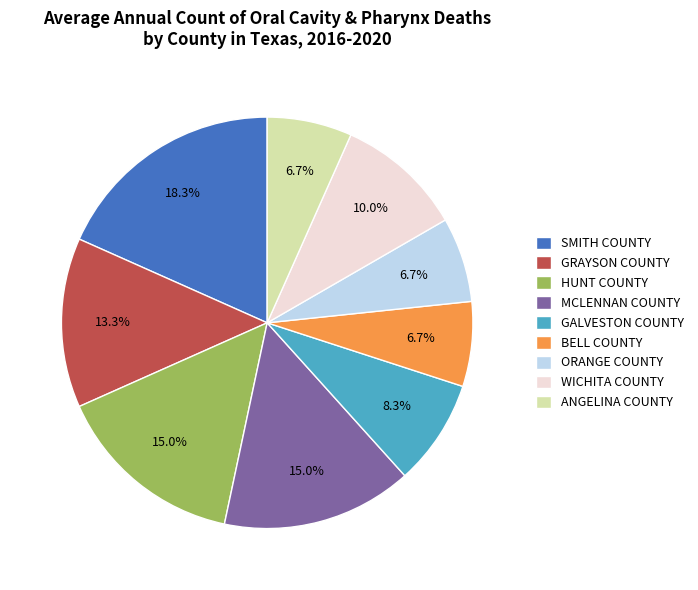

Between ORANGE COUNTY and WICHITA COUNTY, which is larger?

WICHITA COUNTY